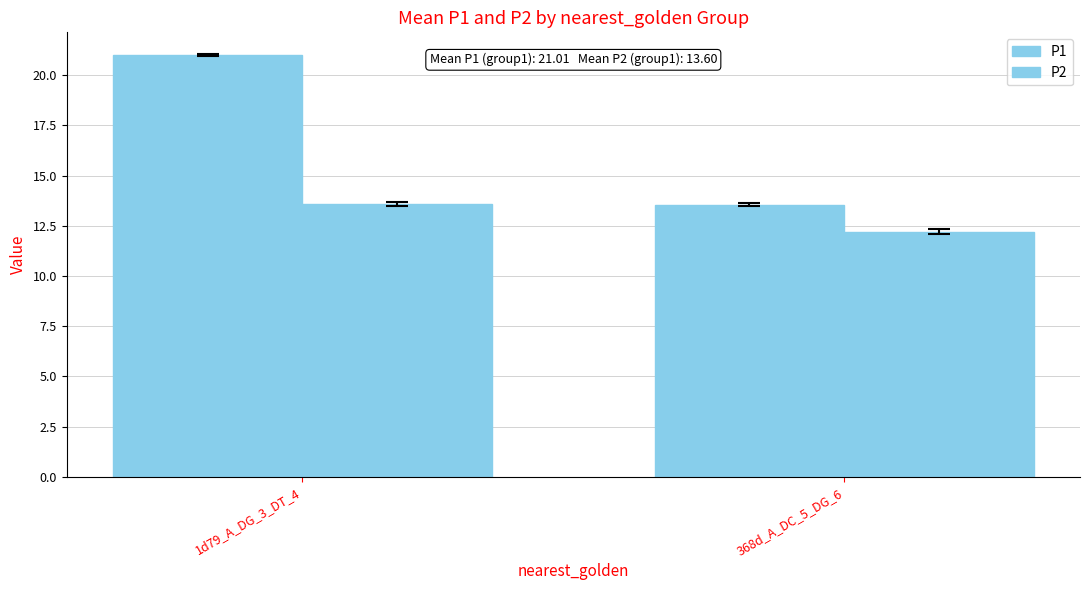

Between 1d79_A_DG_3_DT_4 and 368d_A_DC_5_DG_6, which is larger?

1d79_A_DG_3_DT_4